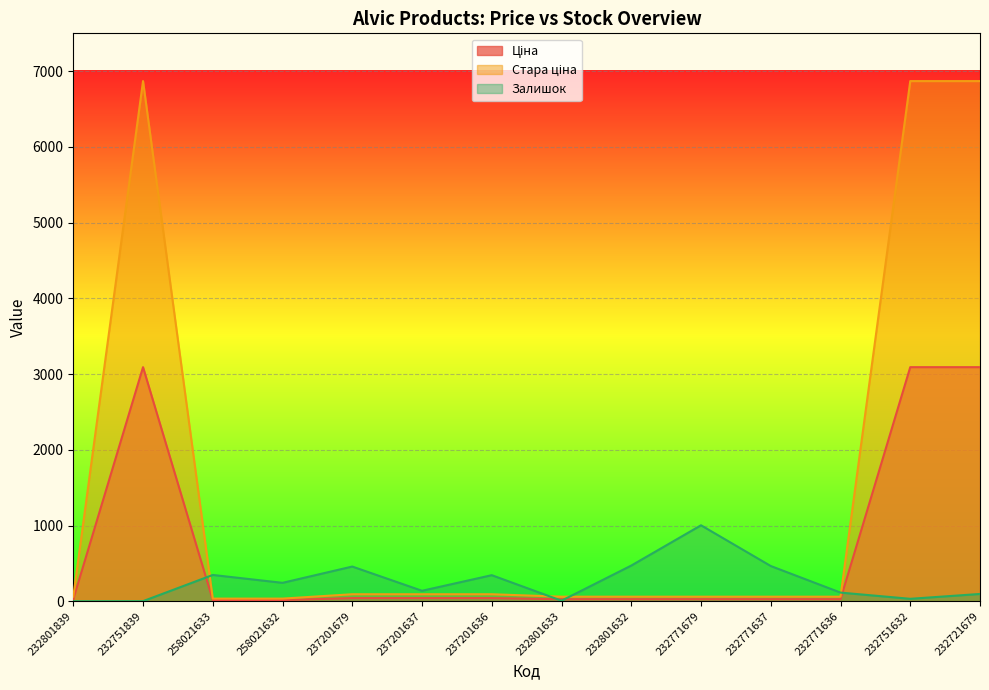

Is the value of Залишок at 237201636 greater than the value of Ціна at 232771636?

Yes